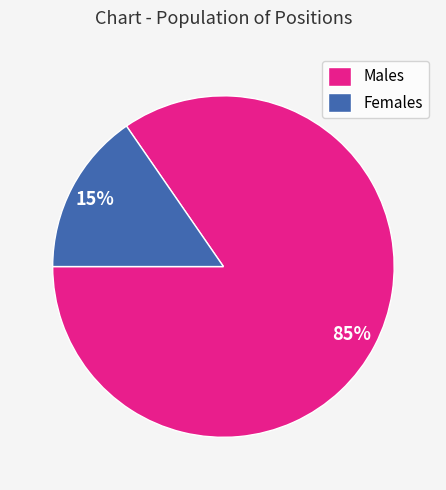

Which has a higher value, Males or Females?

Males